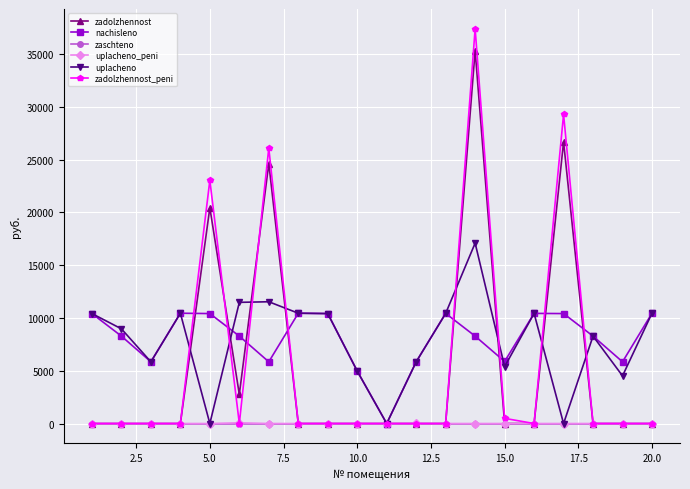

What is the maximum value shown in the chart?

37398.5